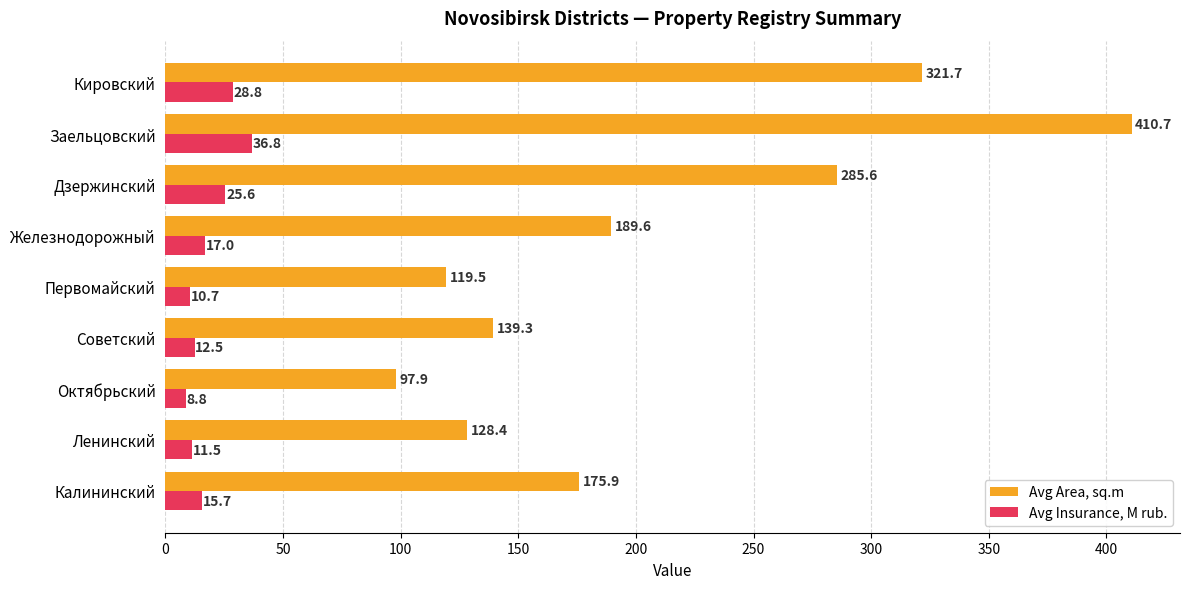

The value of Avg Area, sq.m at Ленинский is 86.0. True or false?

False